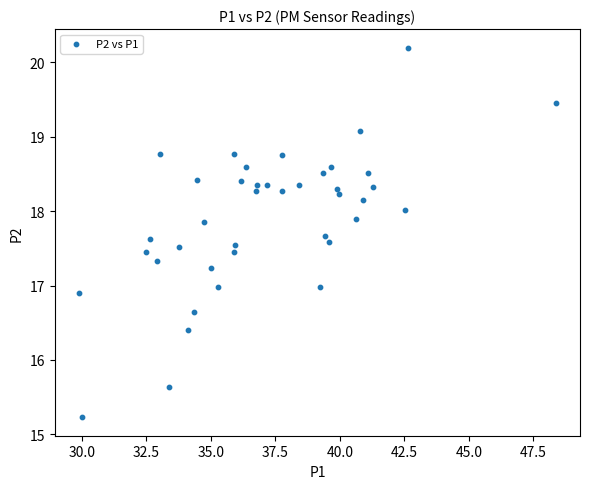

What is the range of Y values (max minus min)?

5.0